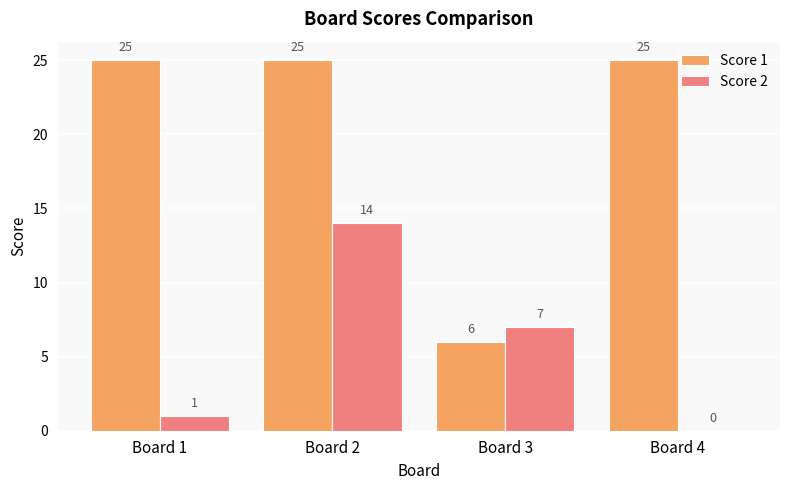

The value of Score 2 at Board 4 is 9. True or false?

False